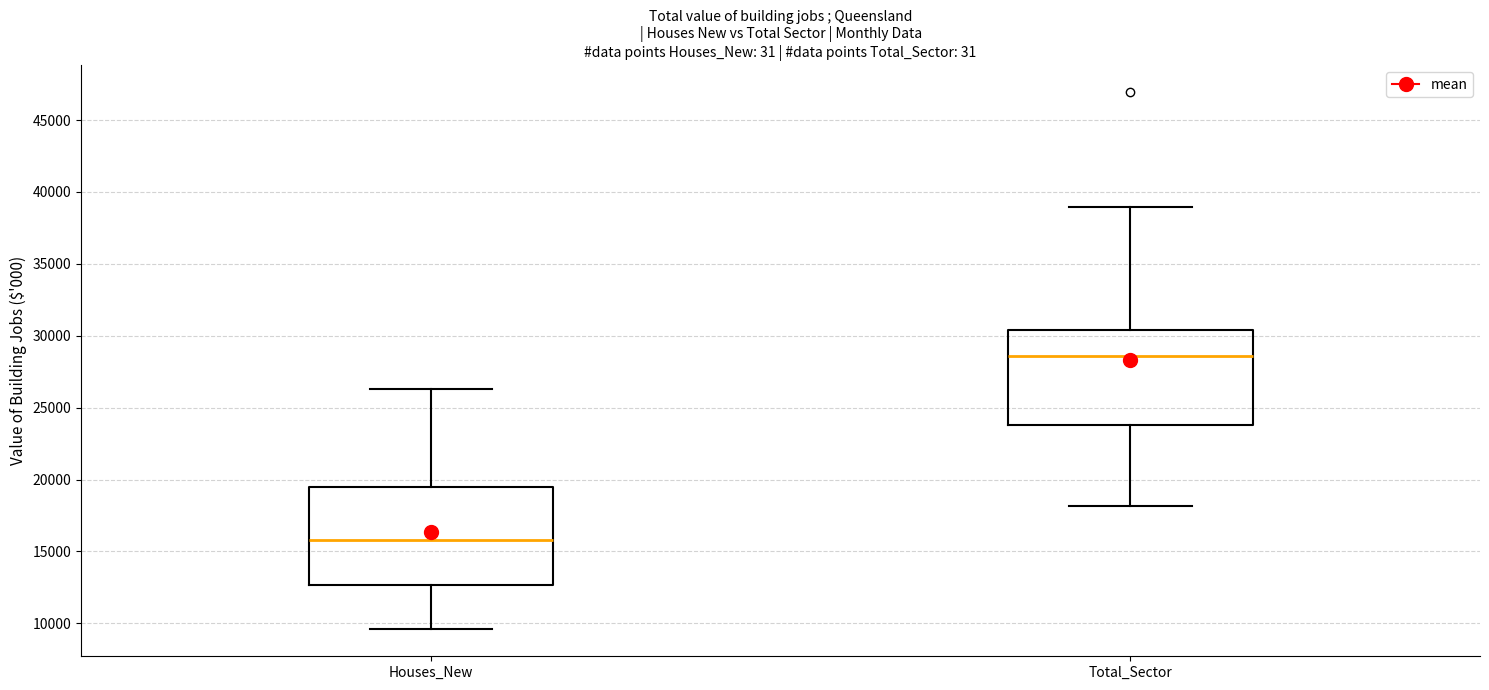

Reading left to right, transcribe this box plot: for each box, give where its median line is, the range the box spans, and where its two whiskers end, as read against the y-axis. The values are not printed on the chart, so give them approximately, as read against the axis.

Houses_New: median 16000, box 12500 to 19500, whiskers 9500 to 26500
Total_Sector: median 28500, box 24000 to 30500, whiskers 18000 to 39000